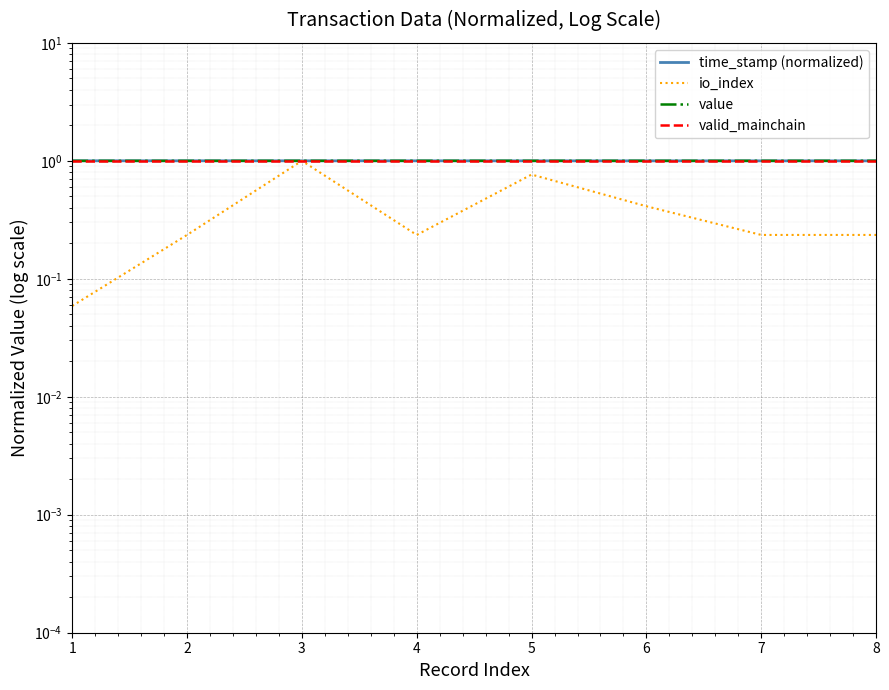

The value series shows 1.5 at 8. True or false?

False